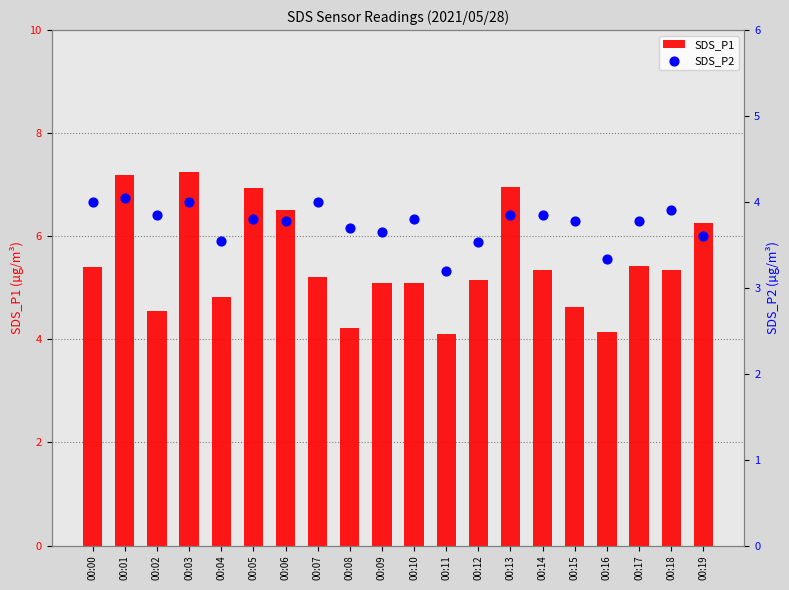

What are all the series names shown in the legend?

SDS_P1, SDS_P2